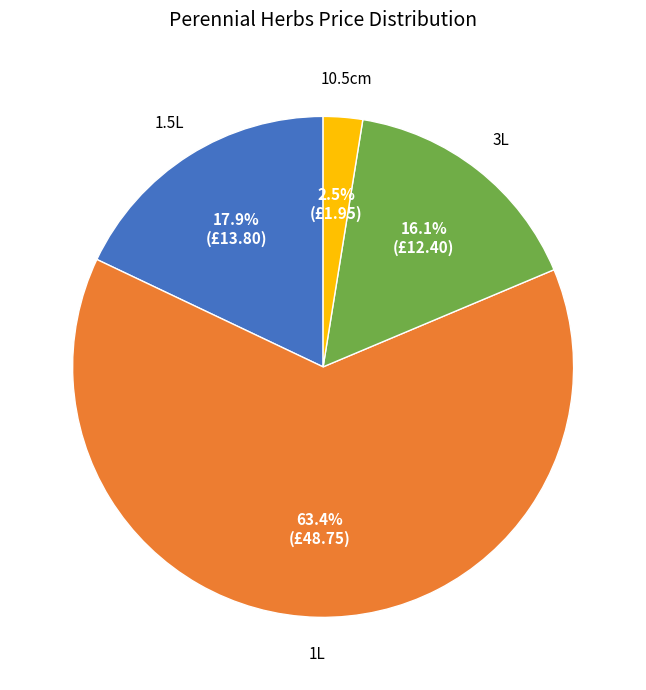

Is there any slice that represents more than half of the pie?

Yes